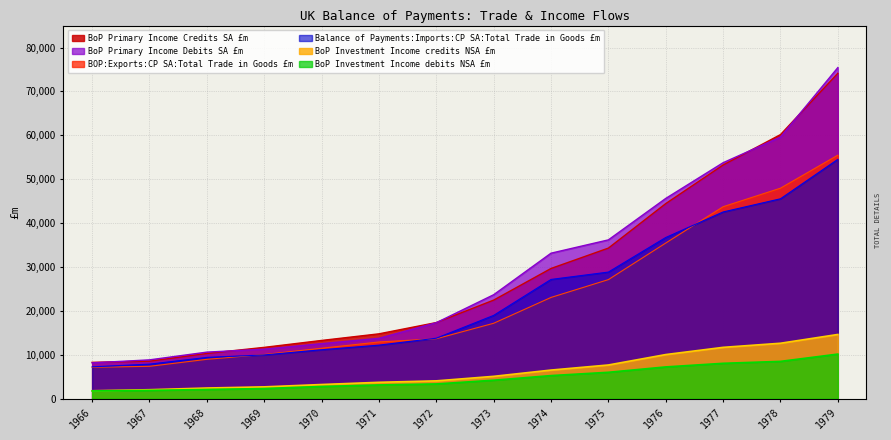

True or false: BoP Primary Income Credits SA £m has more than 2 points higher than both neighbors.

False